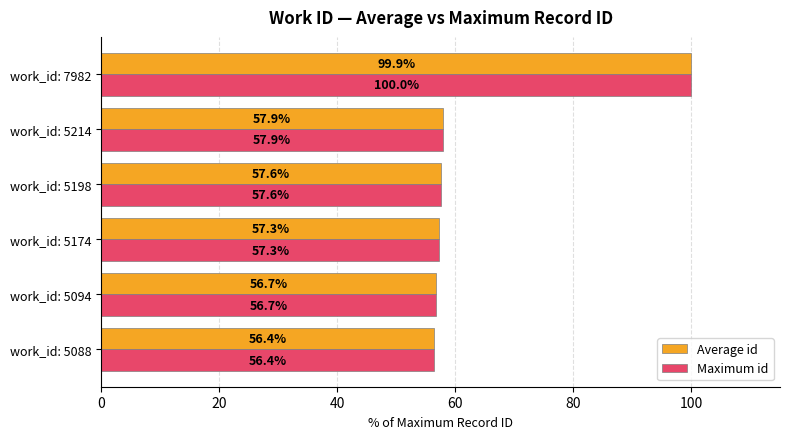

How many categories are shown in the chart?

6